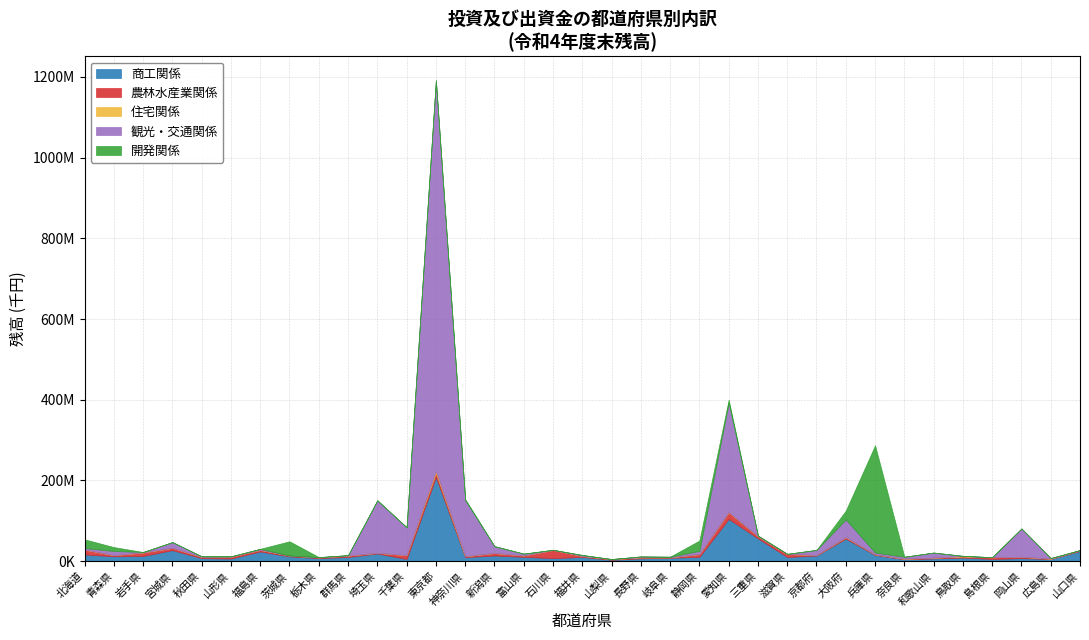

At which category does the chart reach its peak across all series?

東京都